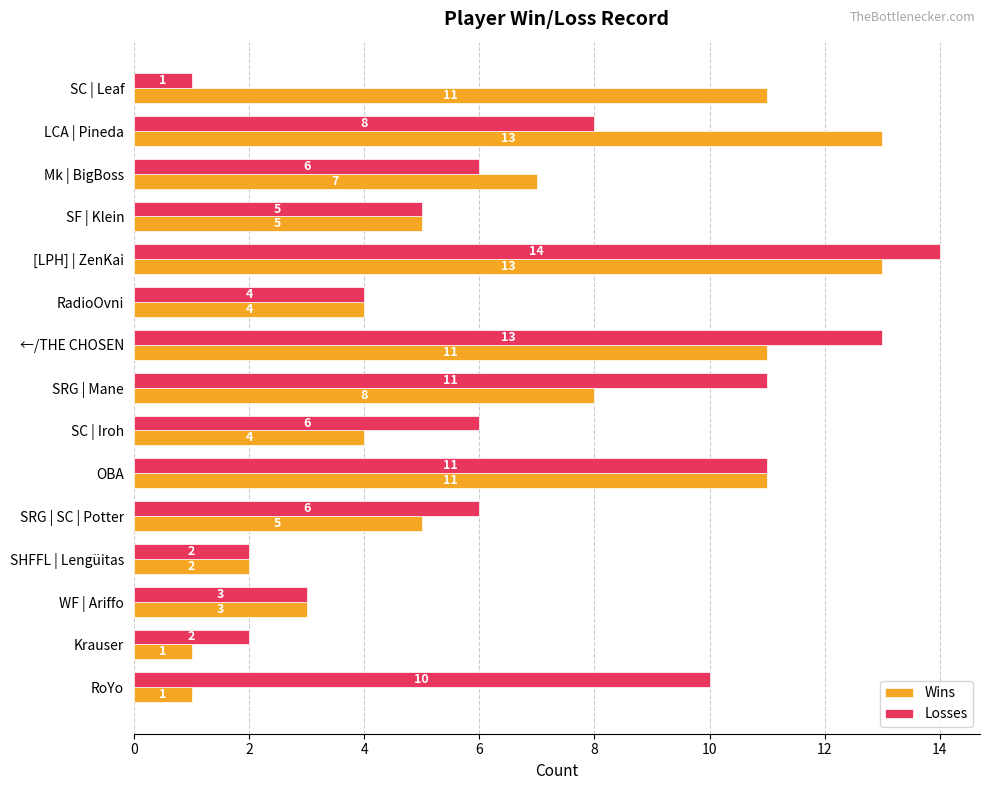

At which category is the sum across all series the highest?

[LPH] | ZenKai